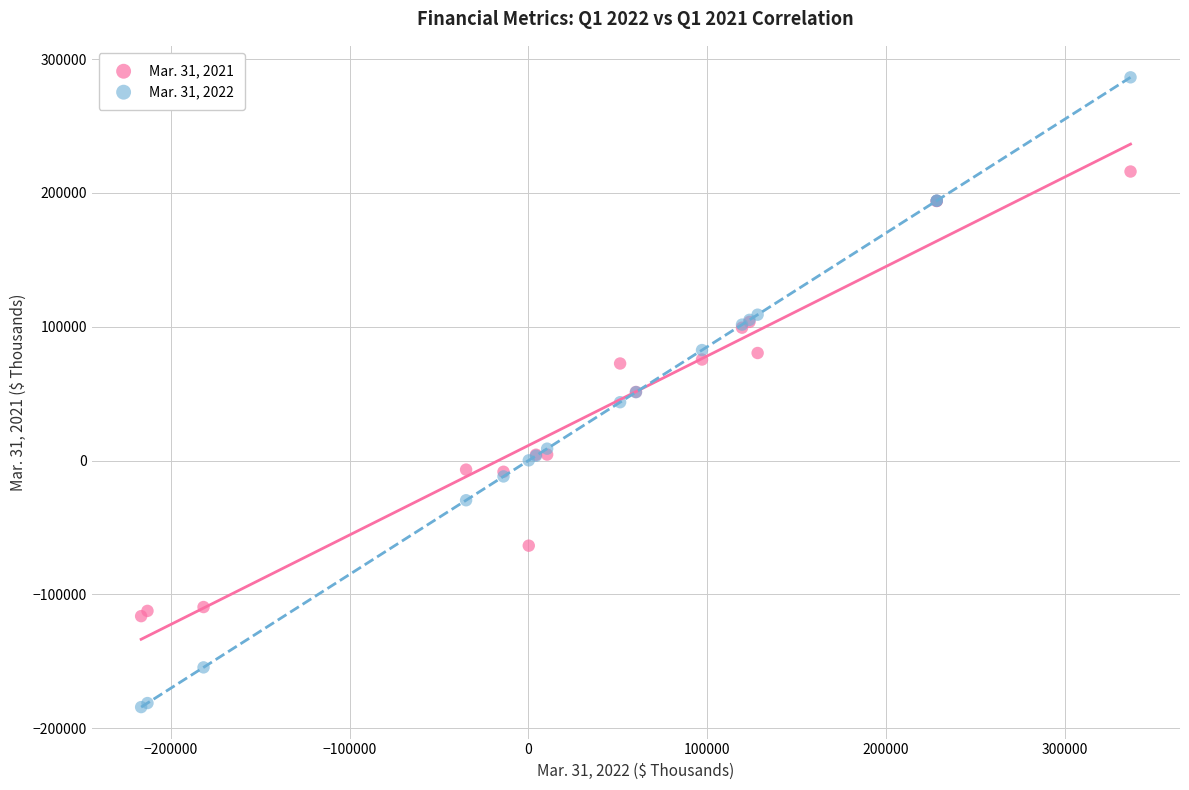

Which series has the largest Y range (max minus min)?

Mar. 31, 2022